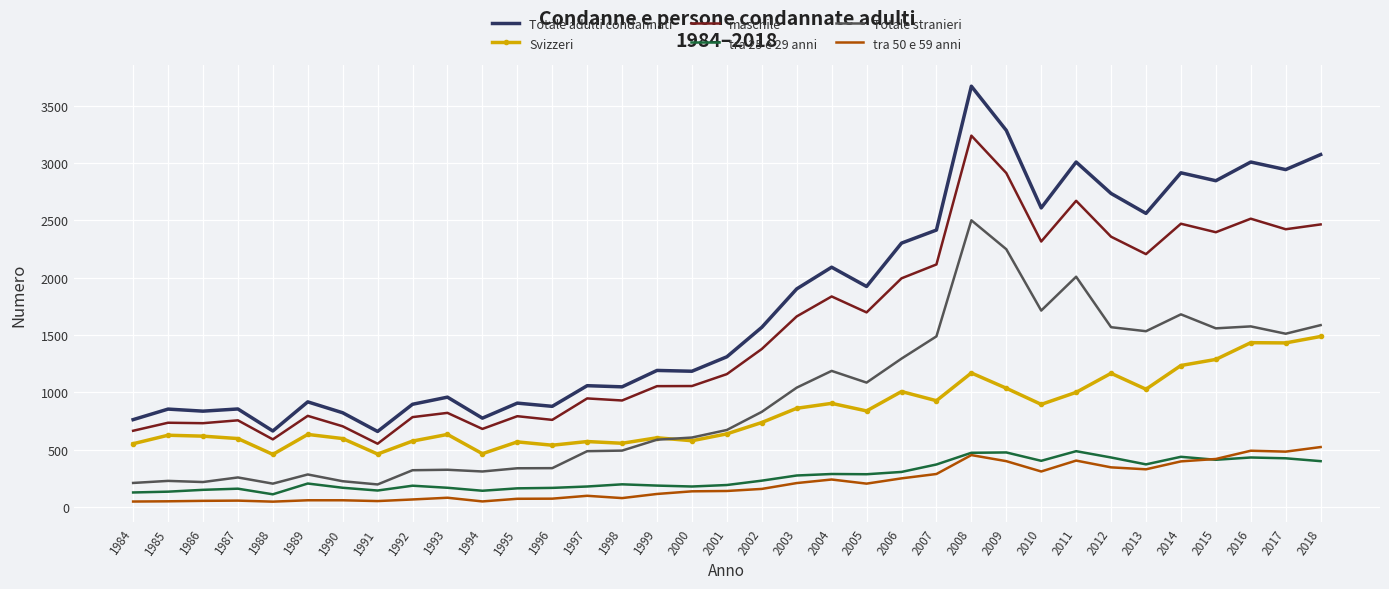

What is the lowest value of the Totale adulti condannati series?

659